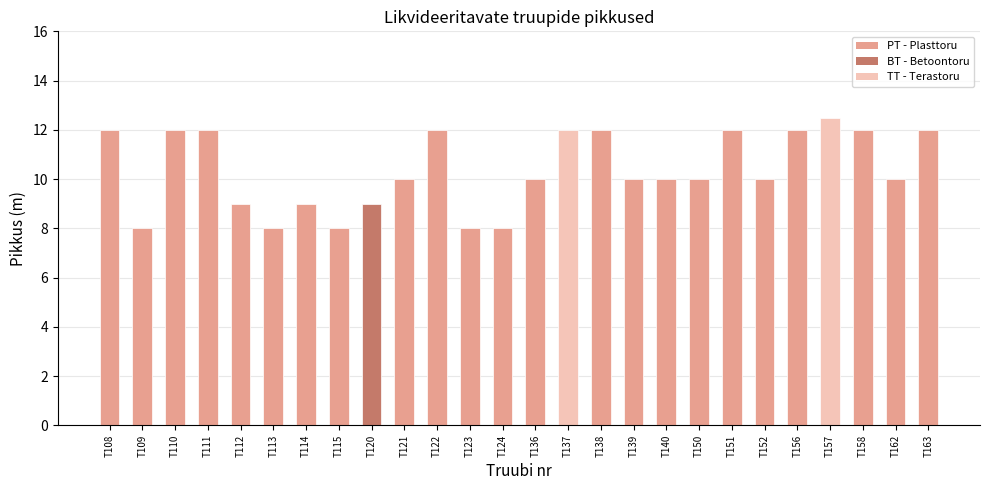

Which category has the highest value across all series?

T157